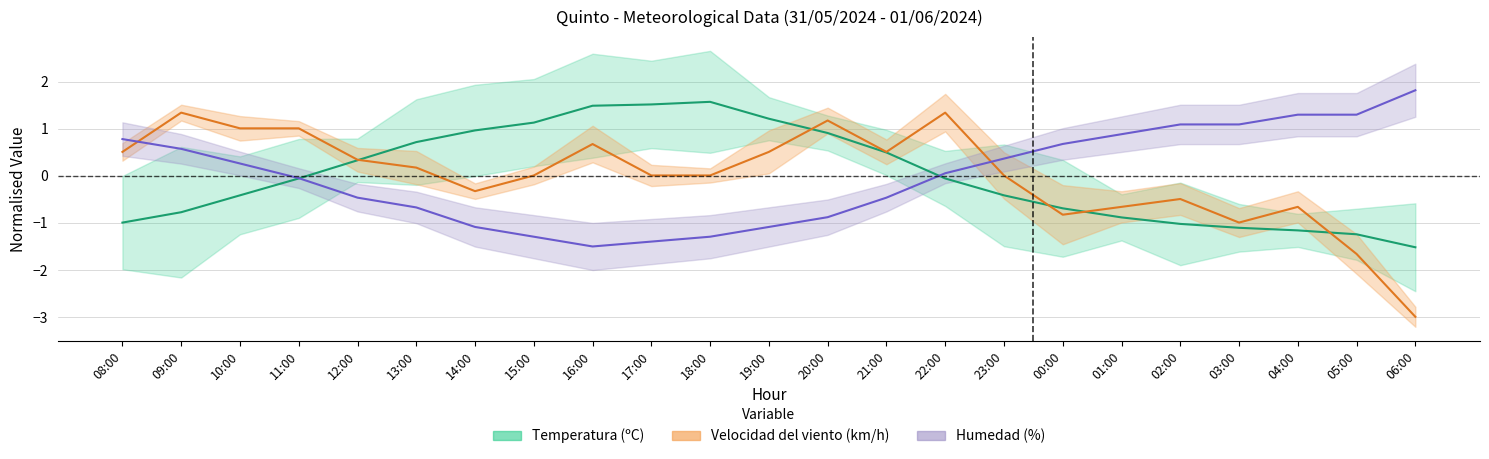

What are all the series names shown in the legend?

Temperatura (ºC), Velocidad del viento (km/h), Humedad (%)